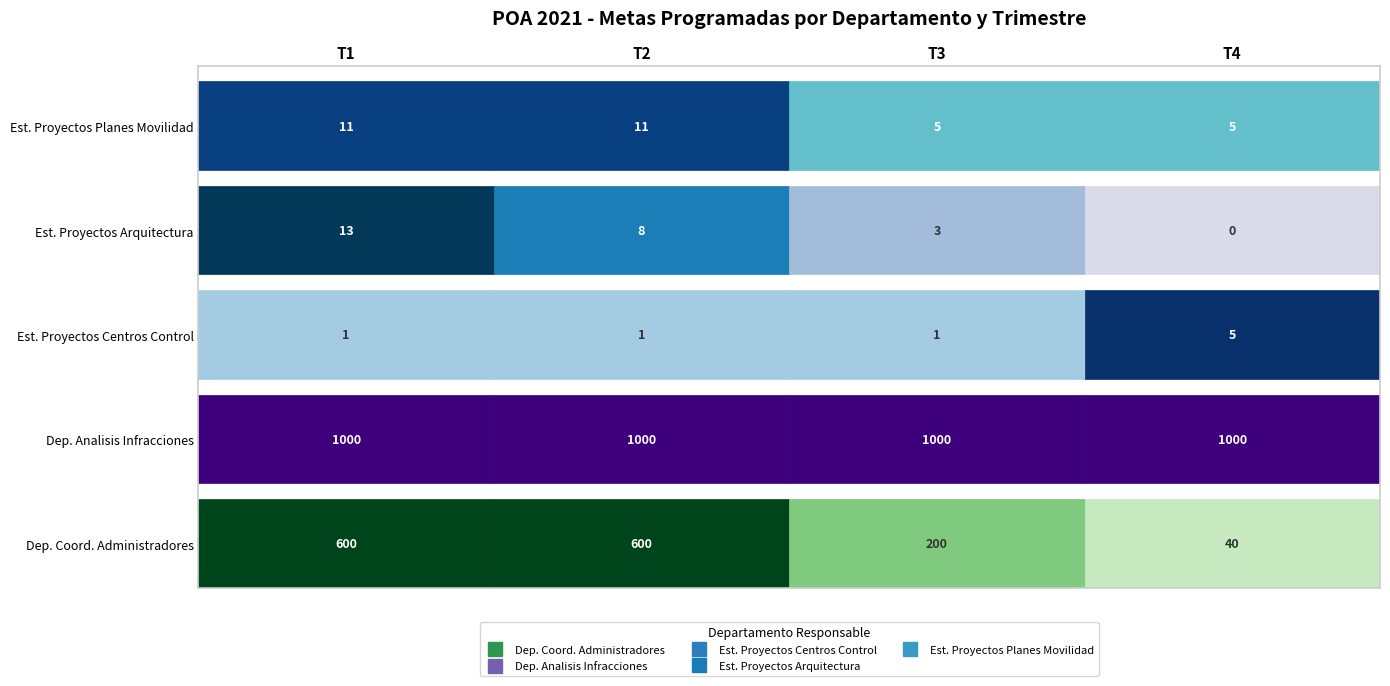

Which series has the widest spread of values?

Dep. de Coordinacion con Administradores